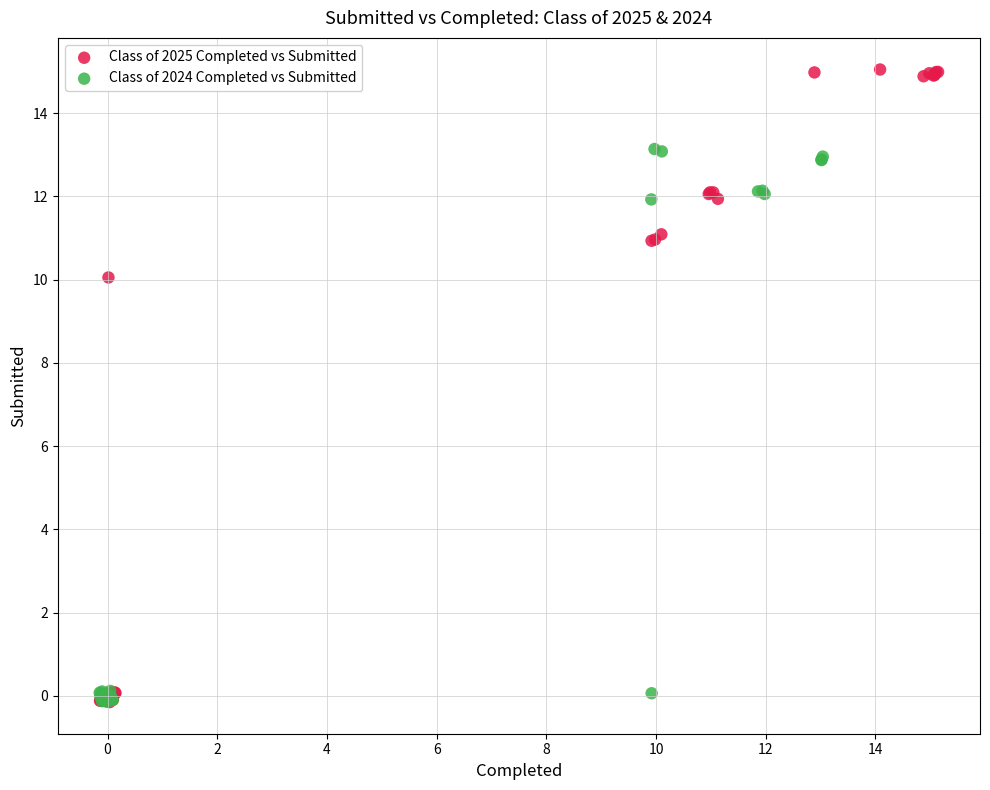

Which series has the largest Y range (max minus min)?

Class of 2025 Completed vs Submitted